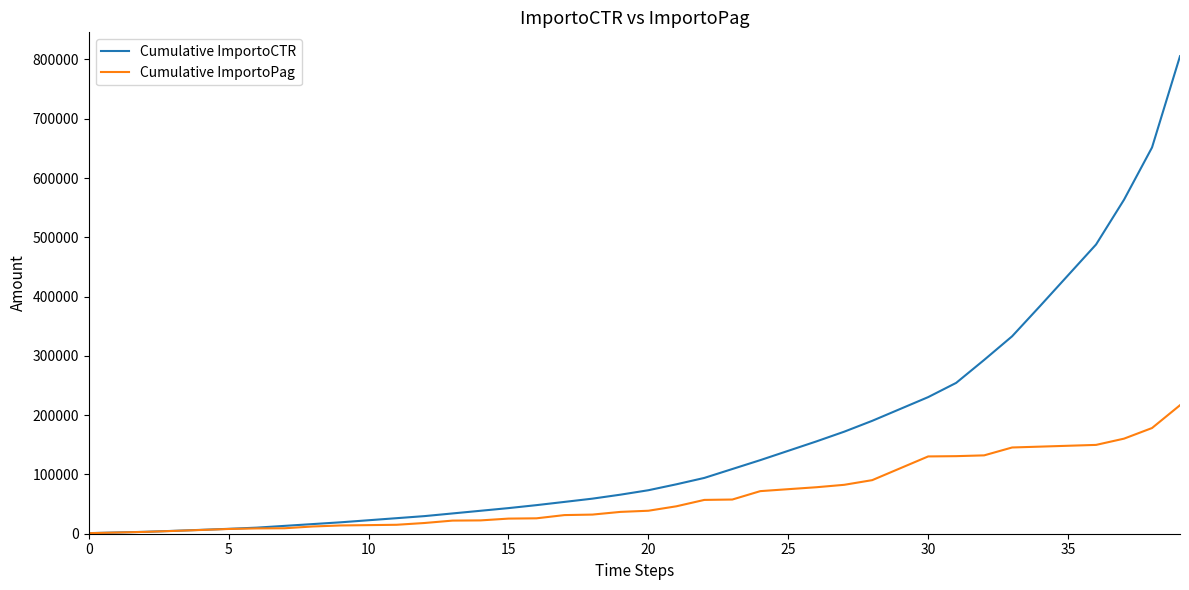

List the series in order of their peak value, lowest first.

Cumulative ImportoPag, Cumulative ImportoCTR